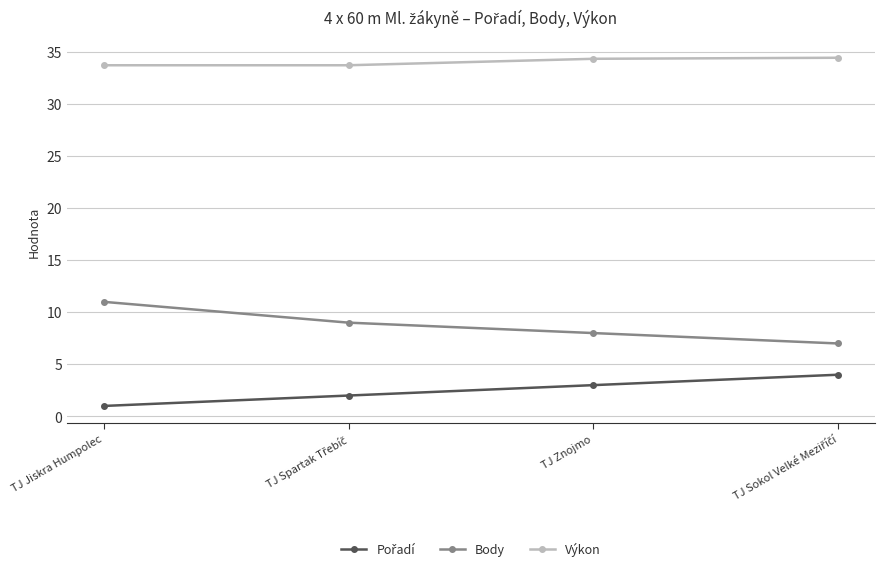

What is the maximum value shown in the chart?

34.4